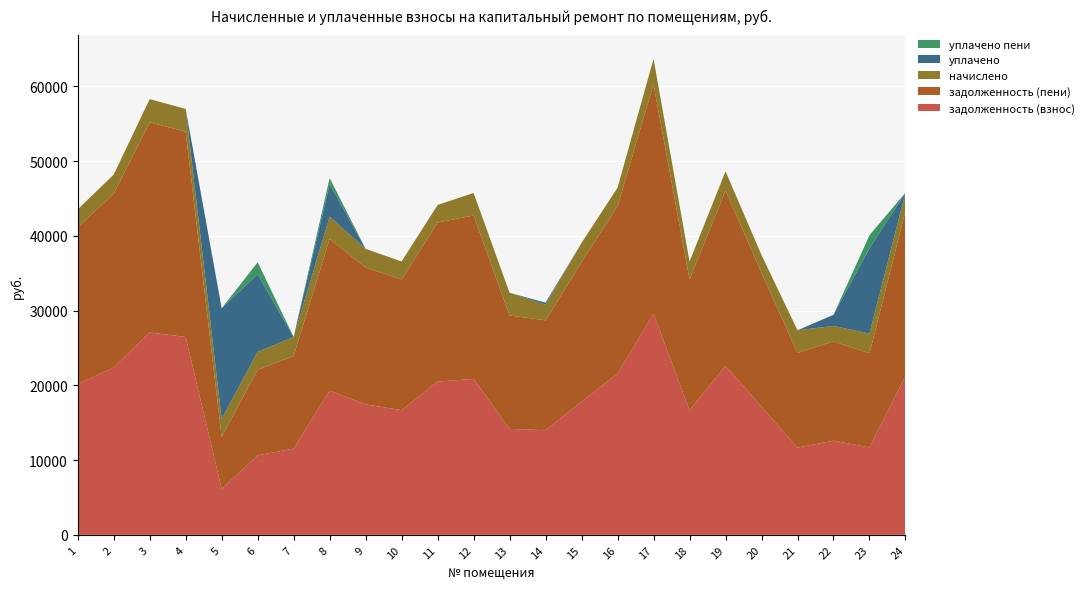

Reading left to right, what are all the values shown in this chart?

задолженность (взнос): 20162.8	22383.7	27074.7	26462.7	6145.3	10637.1	11531.6	19291.3	17451.0	16680.0	20497.1	20860.0	14164.7	13995.7	17816.2	21567.9	29573.0	16676.2	22587.7	17139.2	11660.9	12595.3	11695.7	21262.0
задолженность (пени): 20966.2	23239.7	28110.2	27474.8	6946.8	11440.5	12383.7	20291.7	18289.5	17481.4	21281.0	21862.3	15176.8	14695.8	18672.2	22392.8	30704.0	17477.5	23451.5	17927.0	12671.0	13281.7	12579.1	22075.2
начислено: 2410.2	2568.2	3106.3	3036.2	2404.3	2410.2	2556.4	3001.1	2515.5	2404.3	2351.7	3006.9	3036.2	2100.2	2568.2	2474.6	3393.0	2403.8	2591.6	2363.4	3030.3	2059.2	2650.1	2439.4
уплачено: 0.0	0.0	0.0	0.0	14810.8	10369.9	0.0	4330.9	0.0	0.0	0.0	0.0	0.0	265.1	0.0	0.0	0.0	0.0	0.0	0.0	0.0	1500.0	11401.8	0.0
уплачено пени: 0.0	0.0	0.0	0.0	0.0	1598.5	0.0	804.7	0.0	0.0	0.0	0.0	0.0	0.0	0.0	0.0	0.0	0.0	0.0	0.0	0.0	0.0	1757.5	0.0